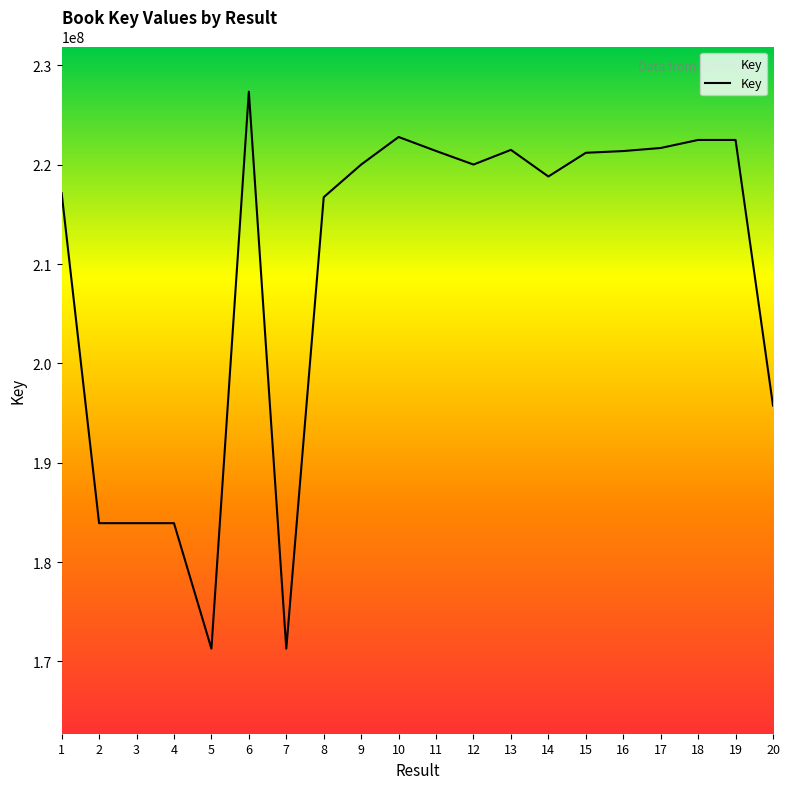

What is the change in value from 7 to 8?

+45452440